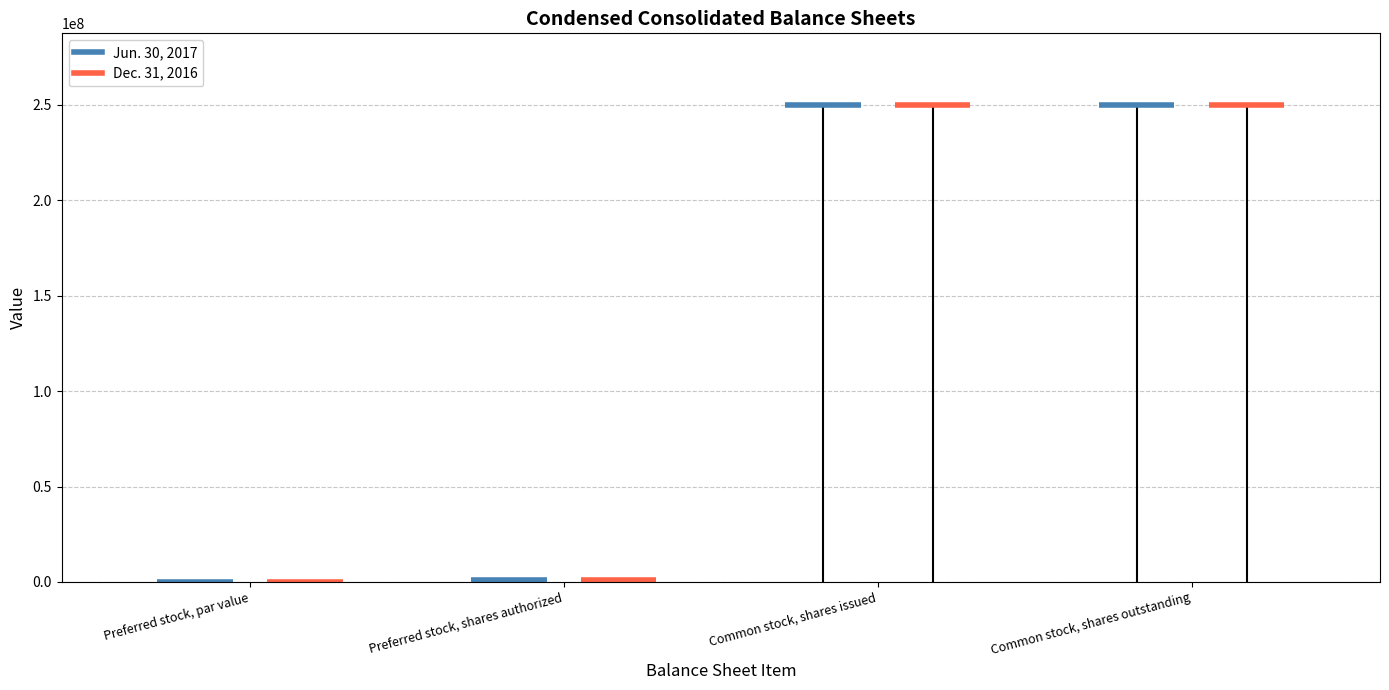

What is the average value of the Jun. 30, 2017 series?

125255081.0